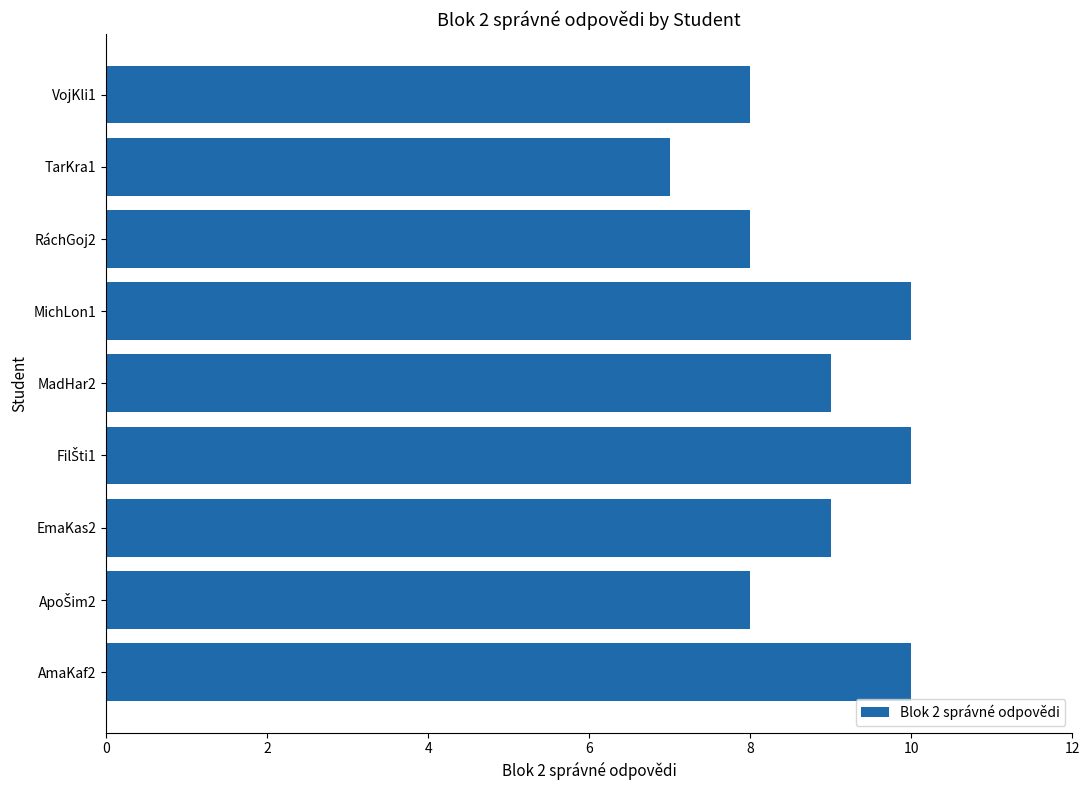

What is the greatest value displayed?

10